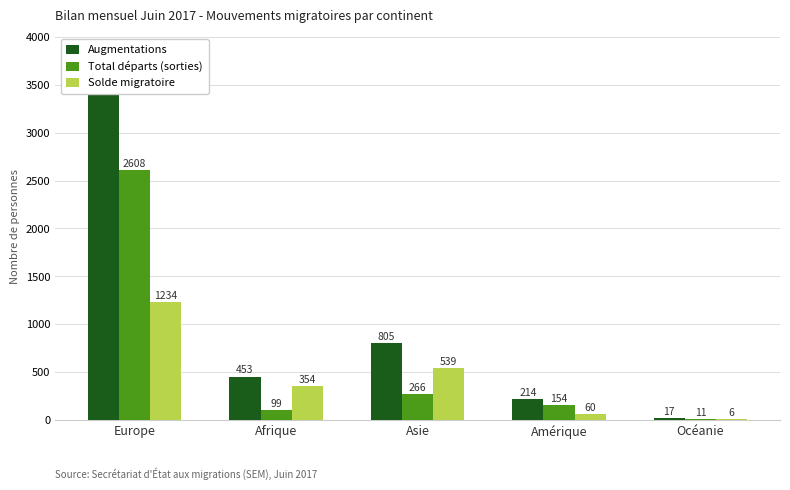

The value of Total départs (sorties) at Amérique is 208. True or false?

False